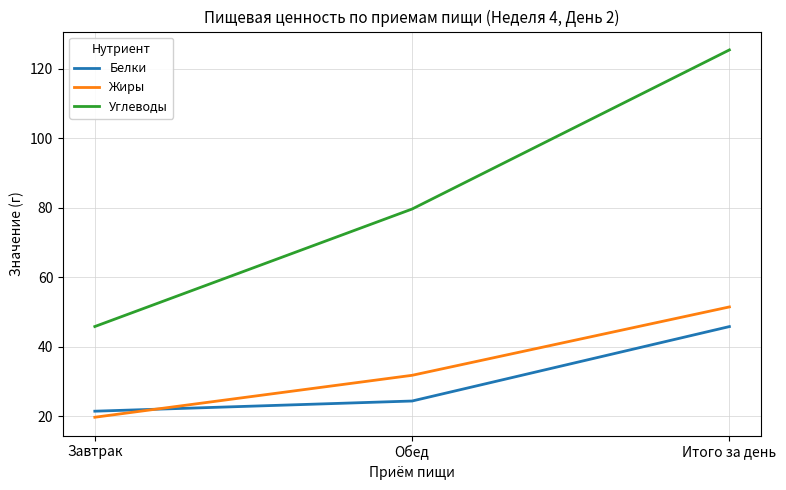

Reading left to right, transcribe all the data shown in this chart.

Белки: Завтрак=21.4	Обед=24.4	Итого за день=45.8
Жиры: Завтрак=19.7	Обед=31.8	Итого за день=51.4
Углеводы: Завтрак=45.8	Обед=79.6	Итого за день=125.4